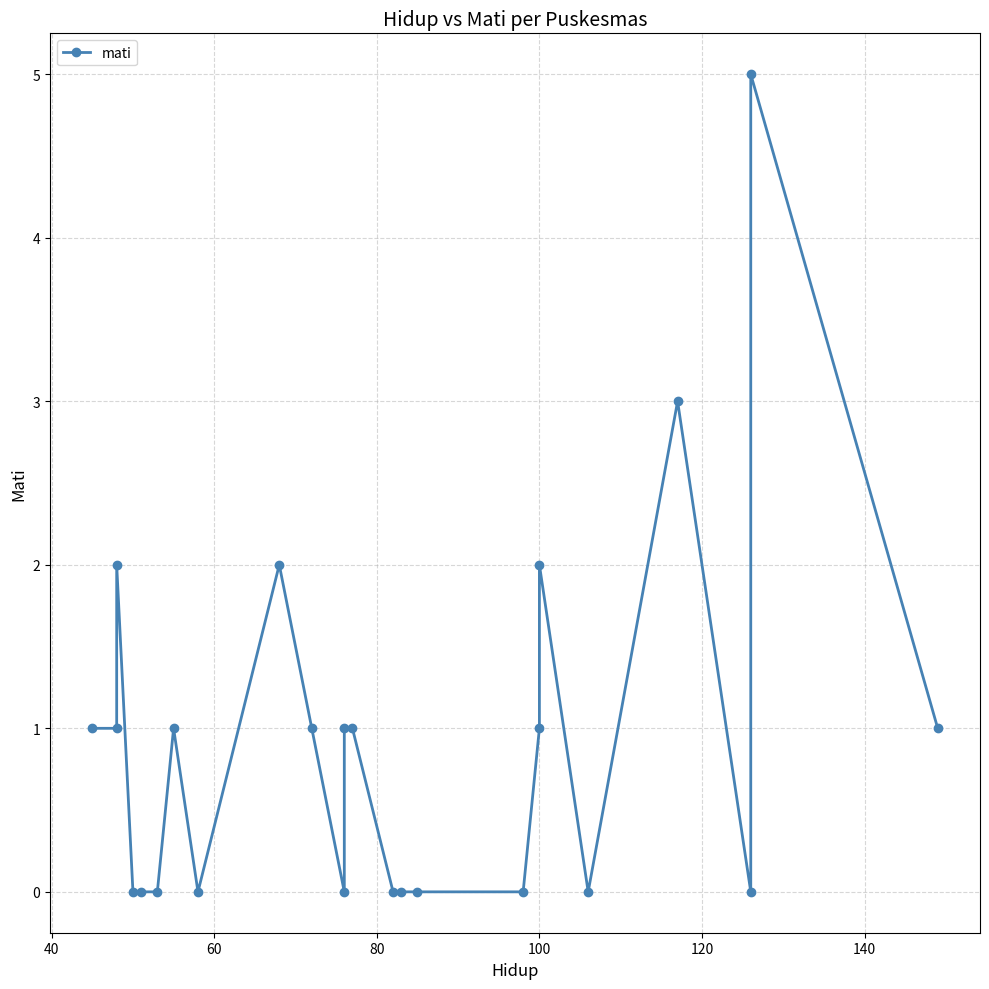

True or false: the data shows 3 at 8.

False